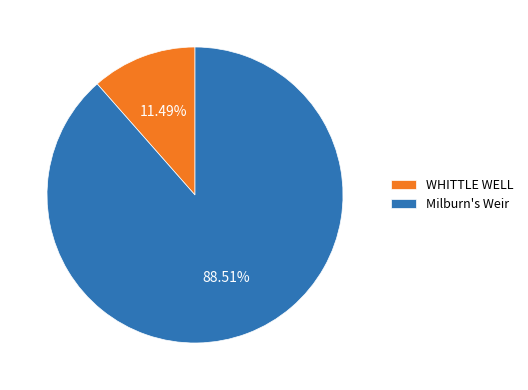

To the nearest percent, what portion does WHITTLE WELL represent?

11%